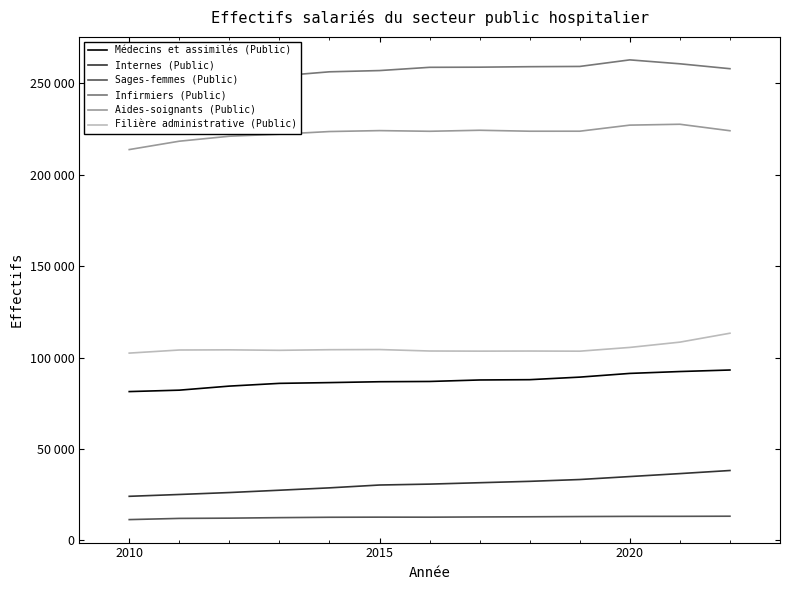

True or false: Médecins et assimilés (Public) and Filière administrative (Public) intersect in this chart.

False